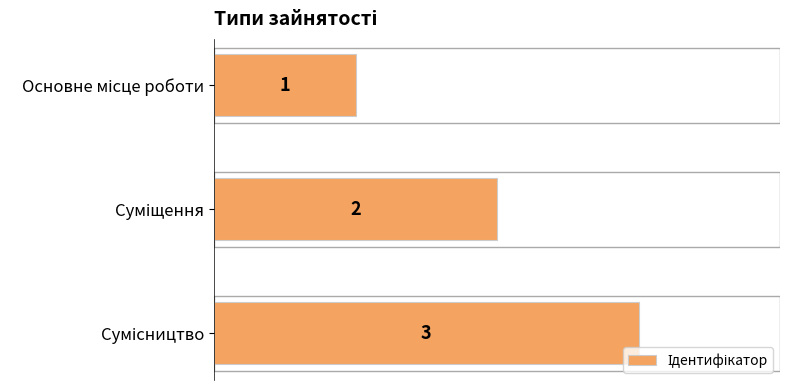

Are the bars horizontal?

Yes